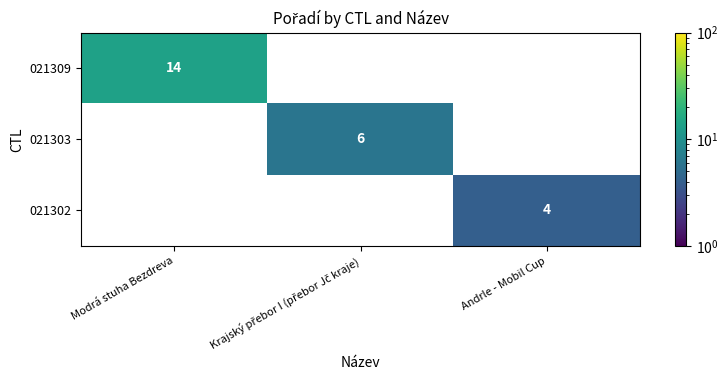

Which series has the largest range (max minus min)?

021309